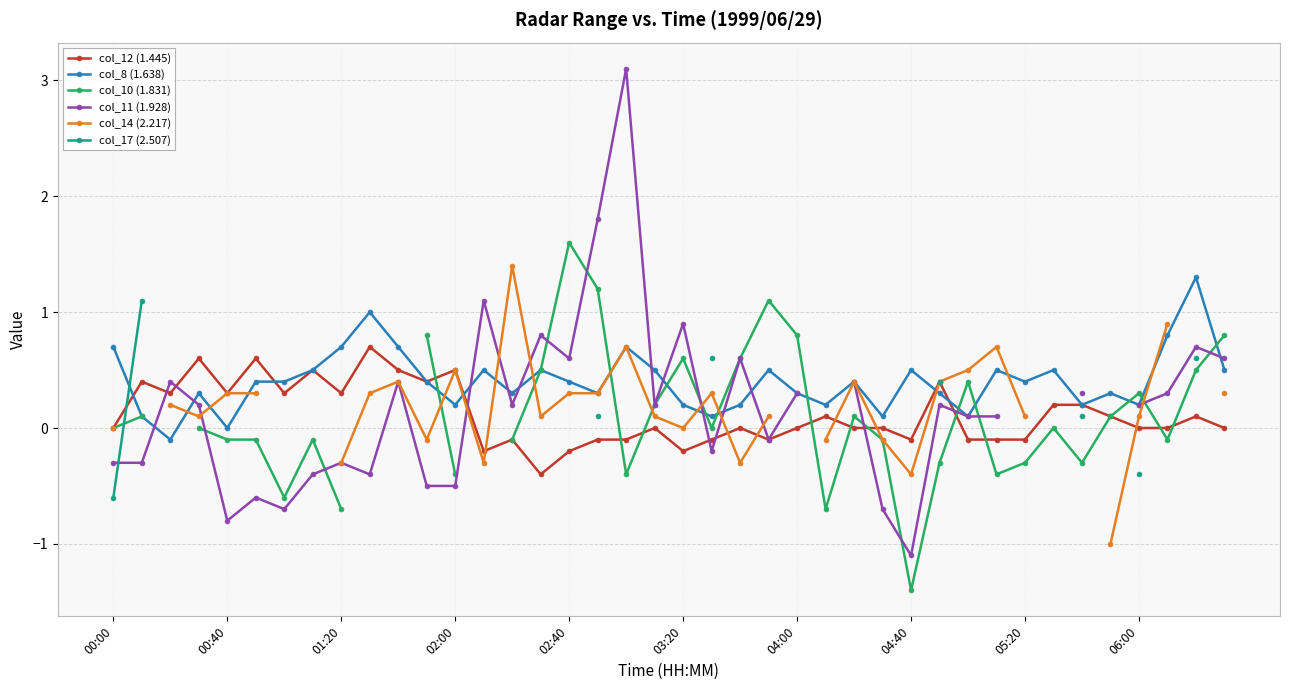

True or false: col_12 (1.445) has more than 1 points higher than both neighbors.

True